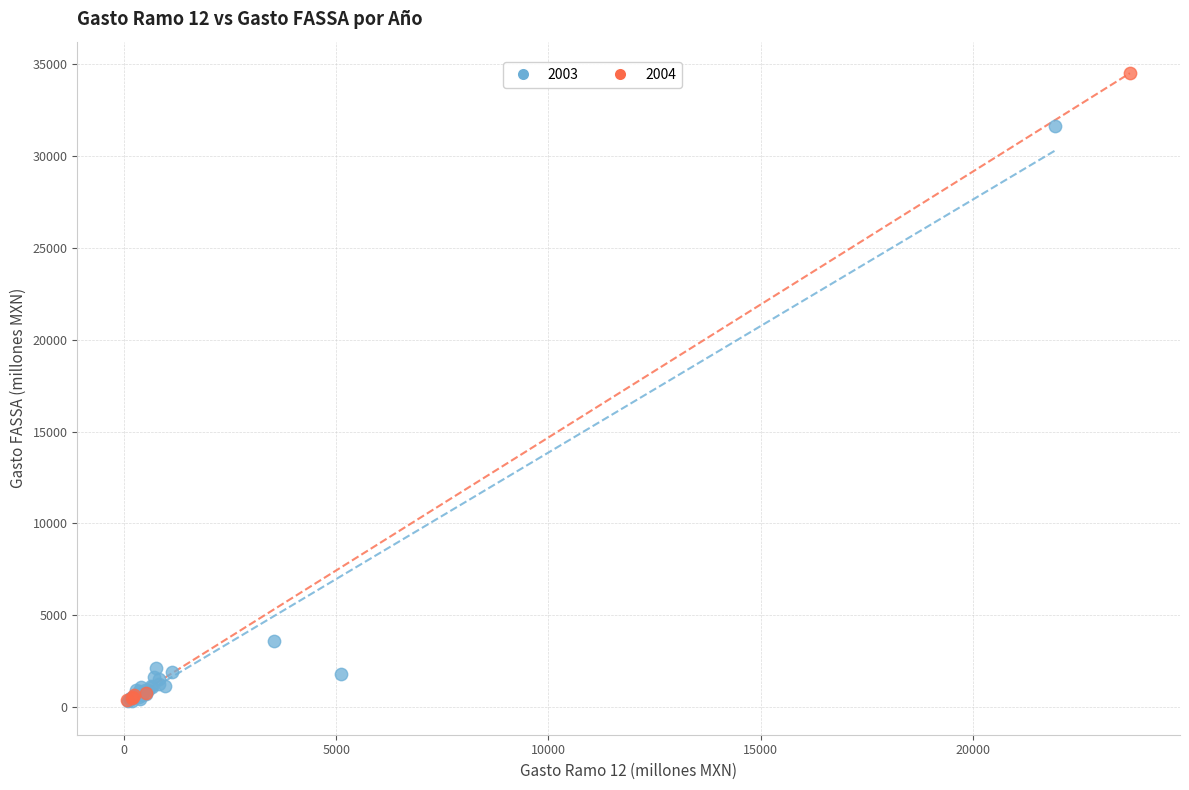

Which series has the widest spread of Y values?

2004